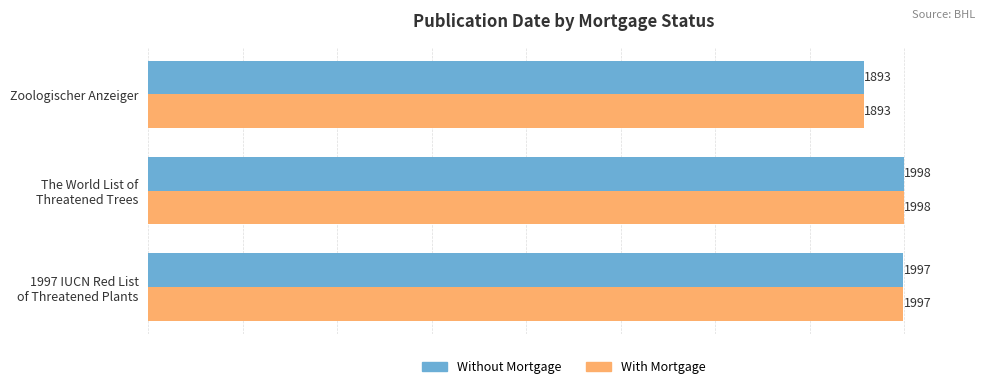

Is it true that With Mortgage equals 381 at Zoologischer Anzeiger?

False